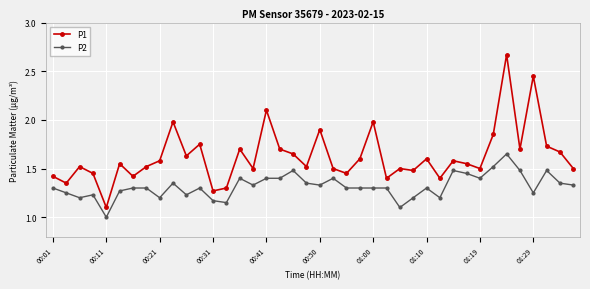

List the series in order of their peak value, highest first.

P1, P2